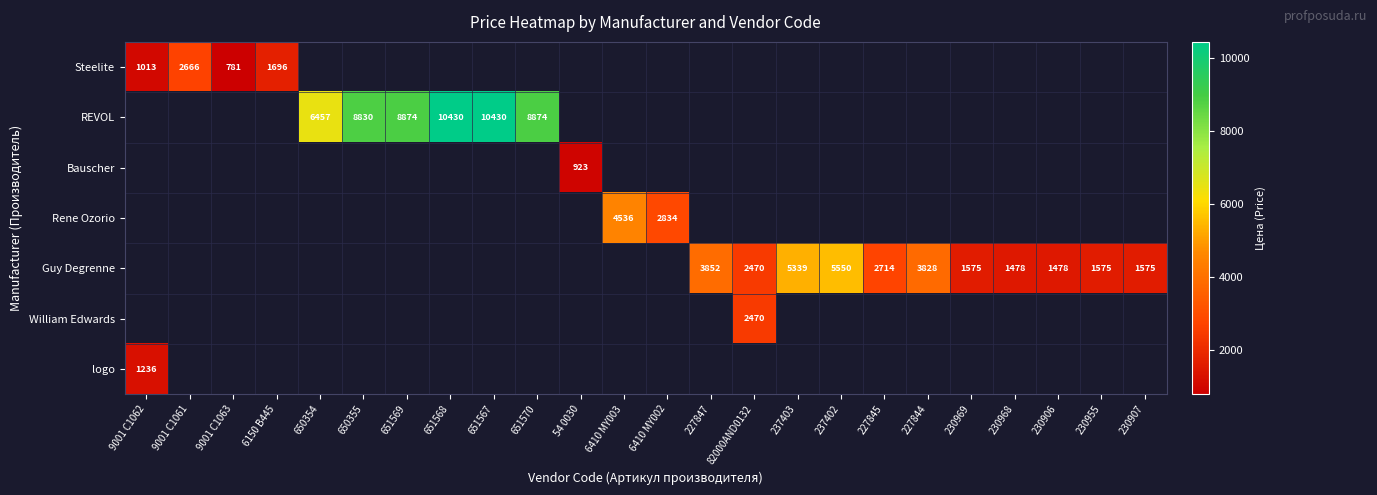

At how many categories does at least one series exceed 3429?

11